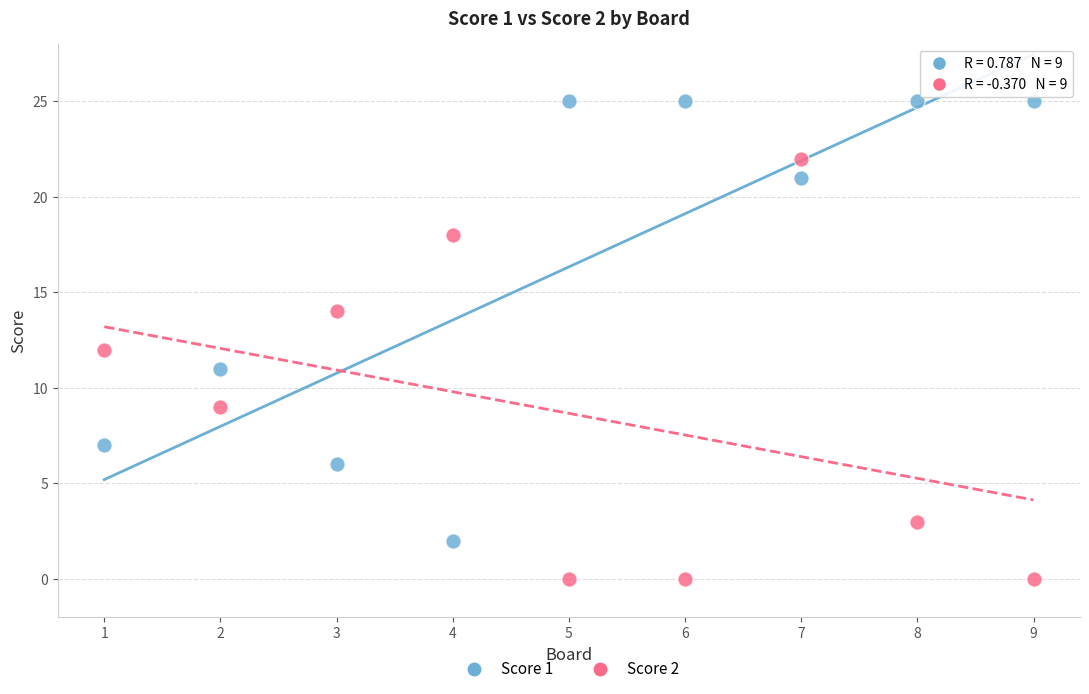

Which series reaches the maximum Y coordinate?

Score 1